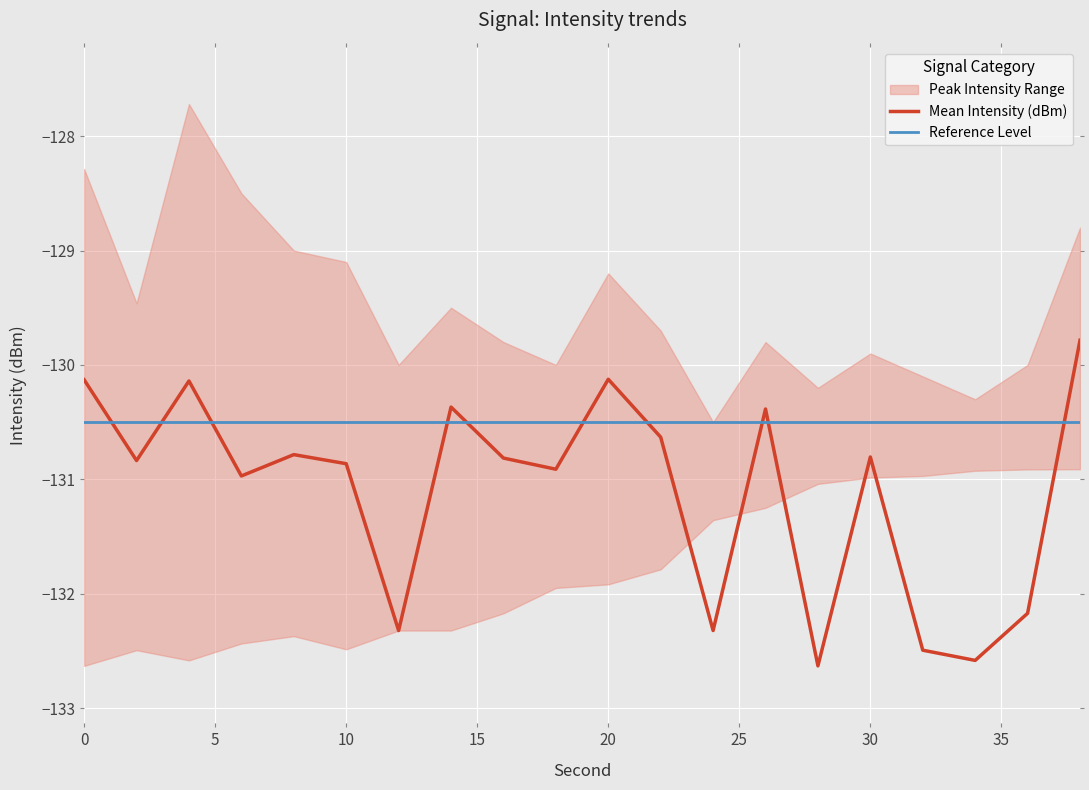

What is the highest value of the Reference Level series?

-130.5